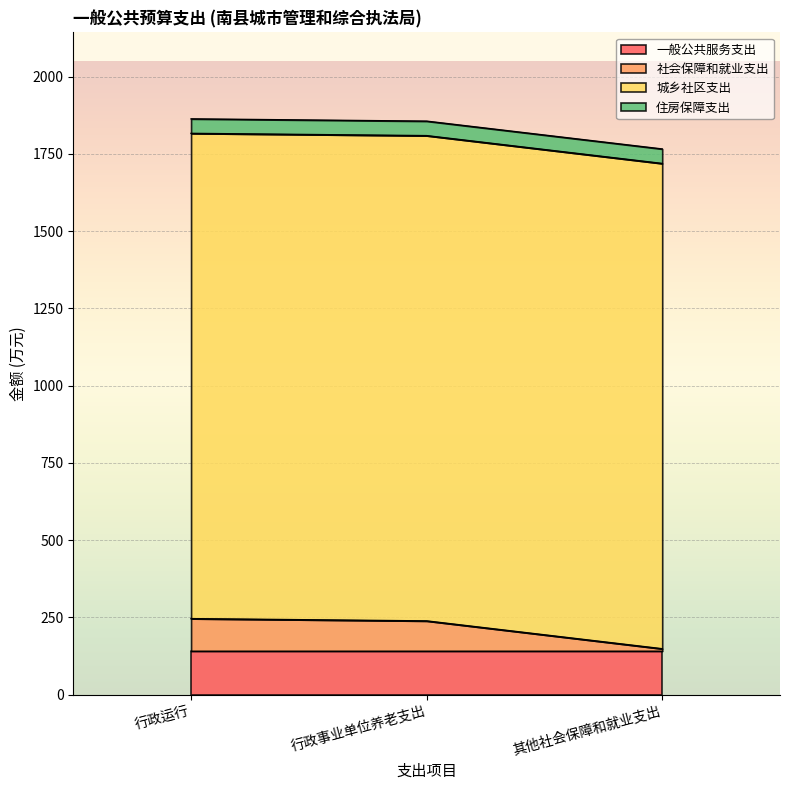

What is the label of the 2nd point from the left?

行政事业单位养老支出